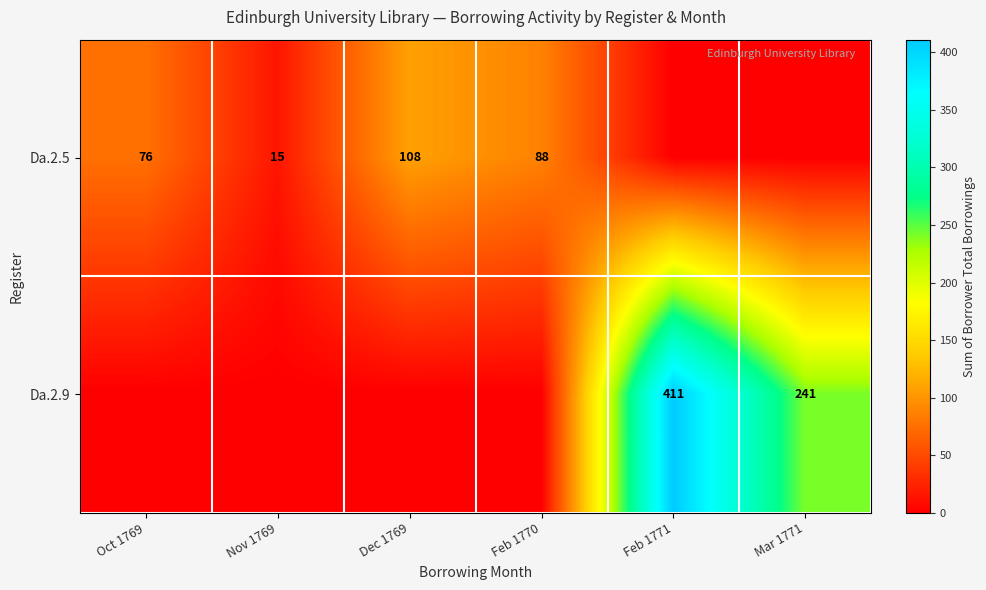

Is it true that Da.2.9 equals 89 at Feb 1771?

False